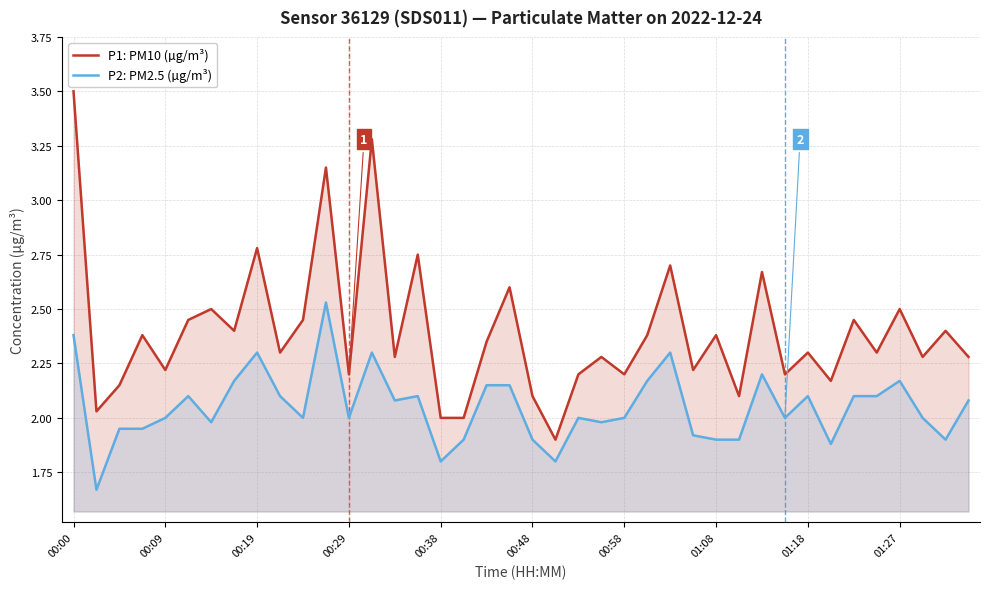

At which category is the sum across all series the highest?

00:00